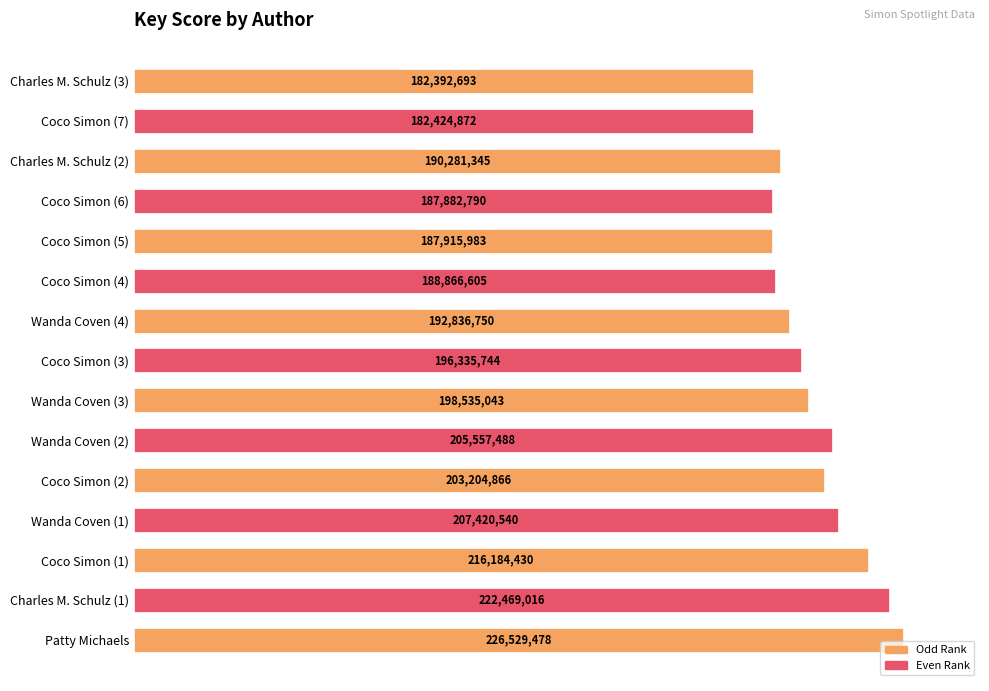

How many bars are there in total?

15